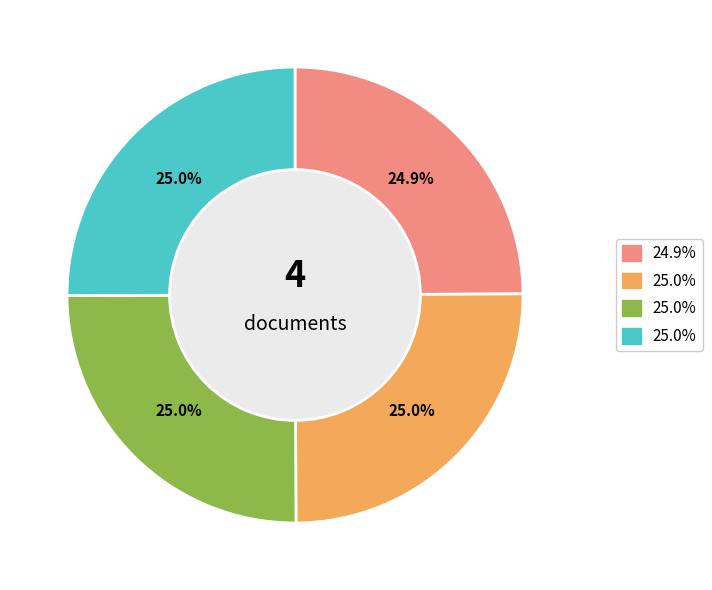

Does any single category account for the majority?

No